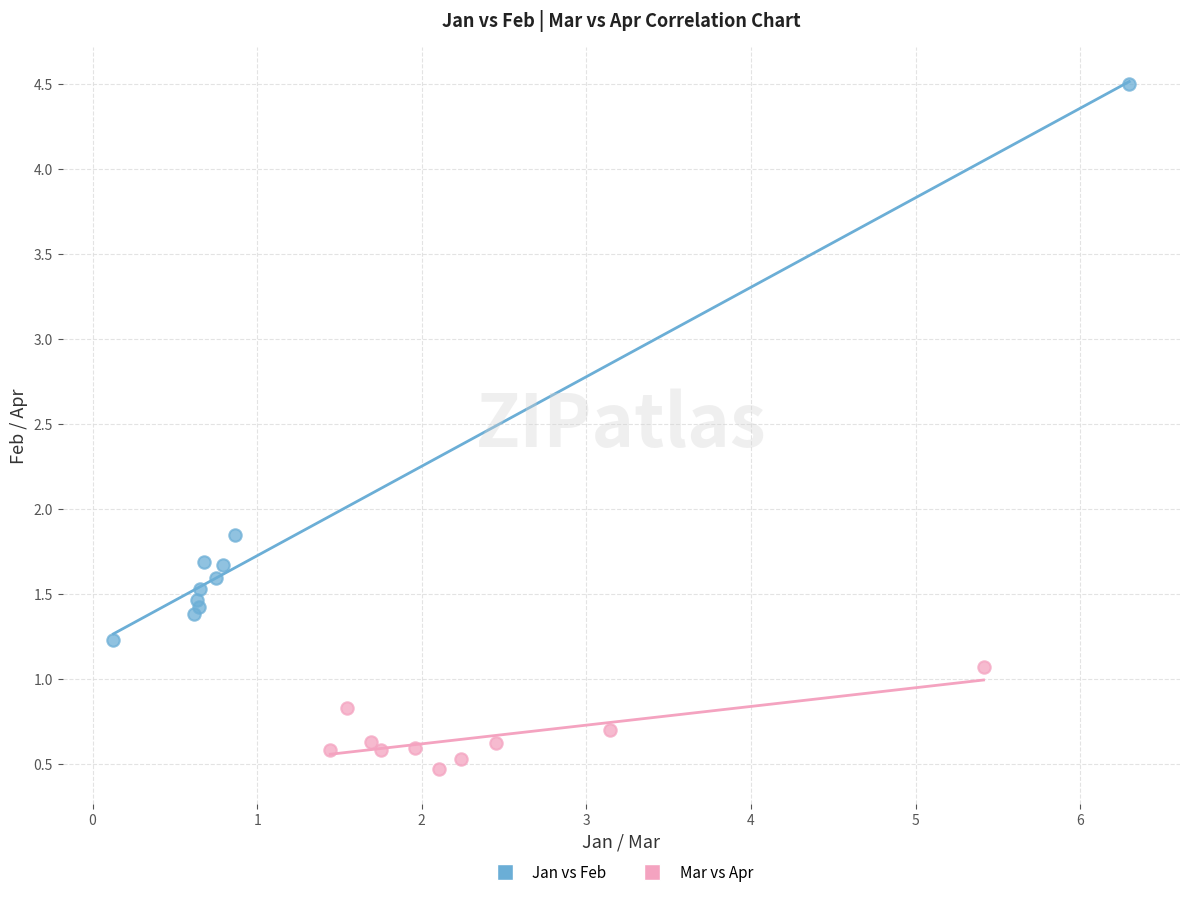

Which series contains the highest Y value?

Jan vs Feb